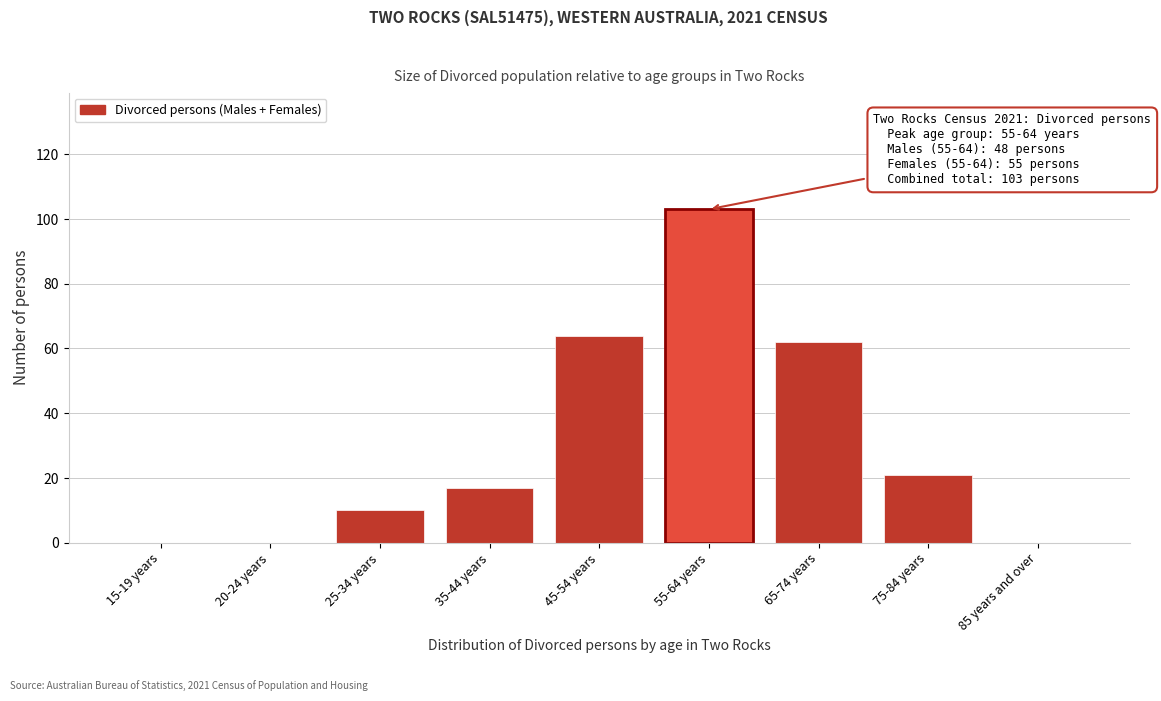

Reading right to left, extract all data points from this chart.

85 years and over=0	75-84 years=21	65-74 years=62	55-64 years=103	45-54 years=64	35-44 years=17	25-34 years=10	20-24 years=0	15-19 years=0